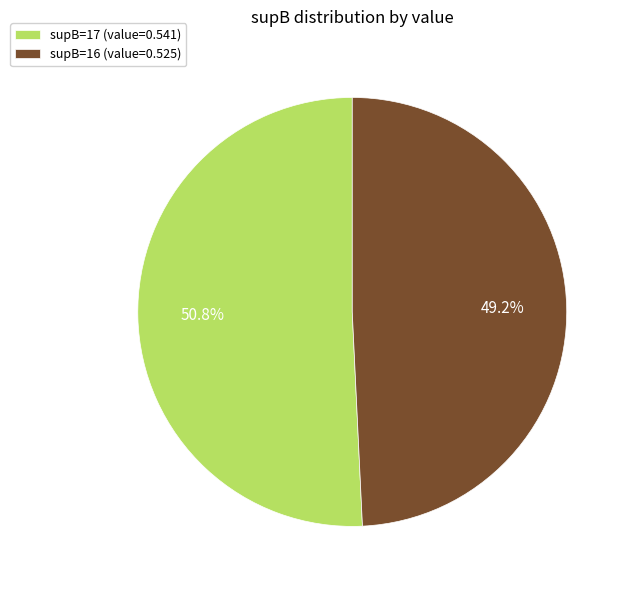

Do supB=17 (value=0.541) and supB=16 (value=0.525) together represent more than half of the pie?

Yes